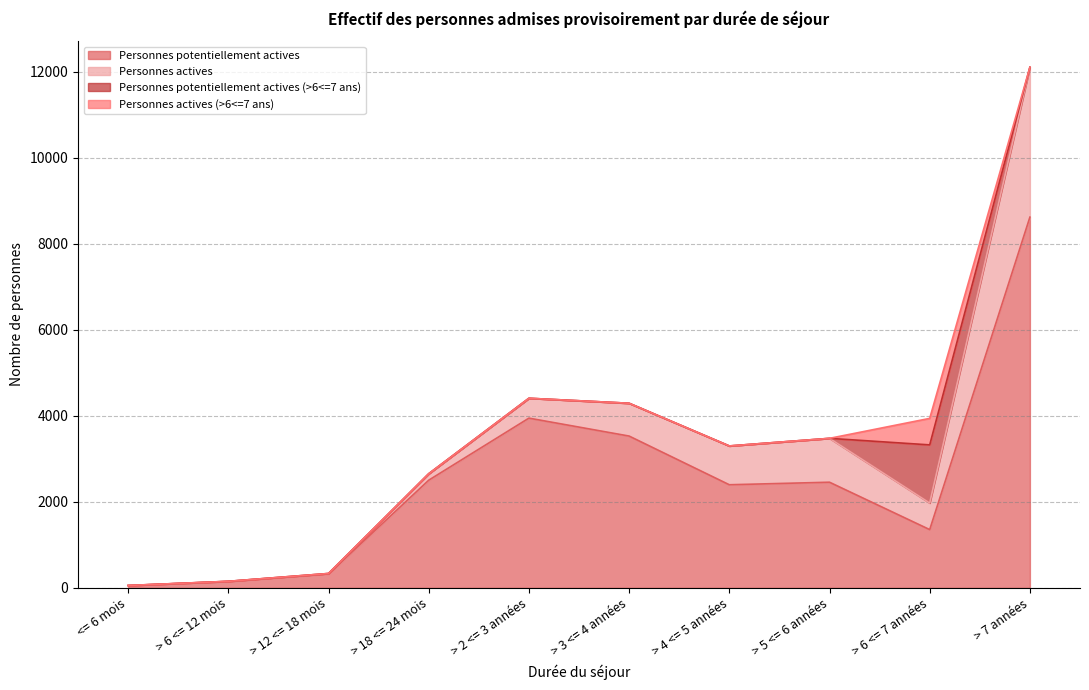

True or false: Personnes potentiellement actives and Personnes potentiellement actives (>6<=7 ans) intersect in this chart.

False